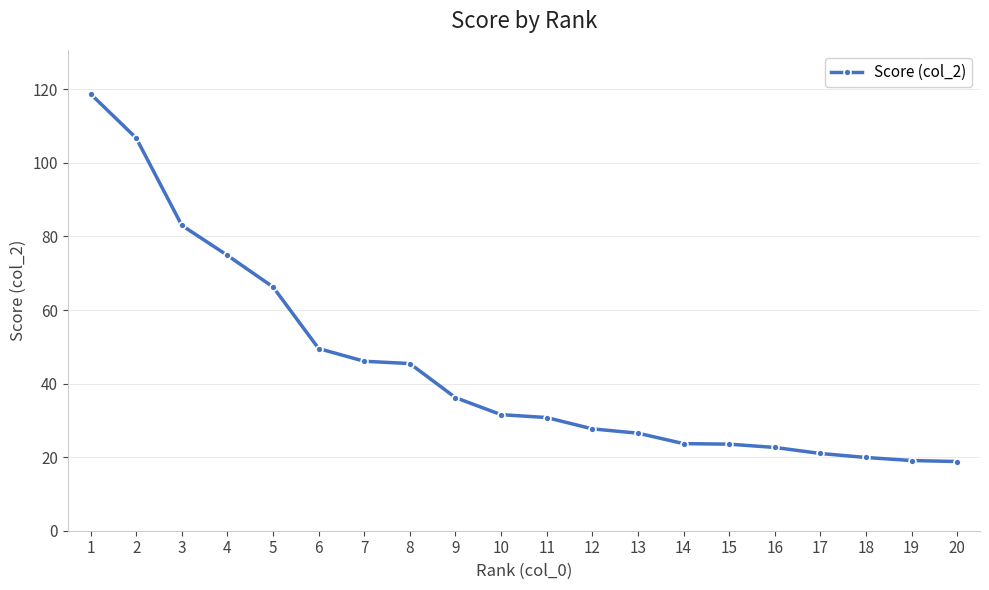

How many distinct data groups are displayed?

1